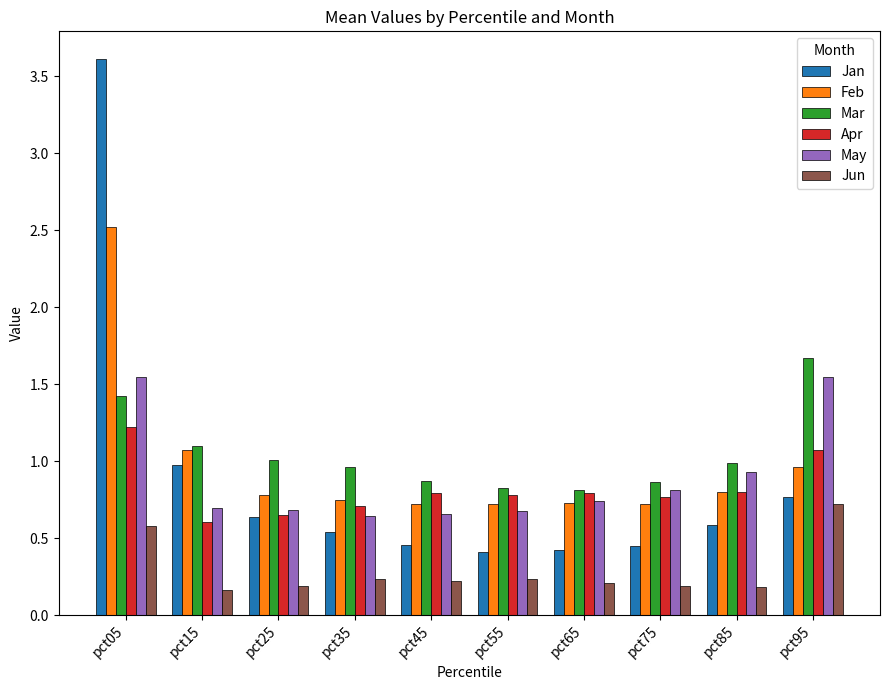

How many bars are there in total?

60